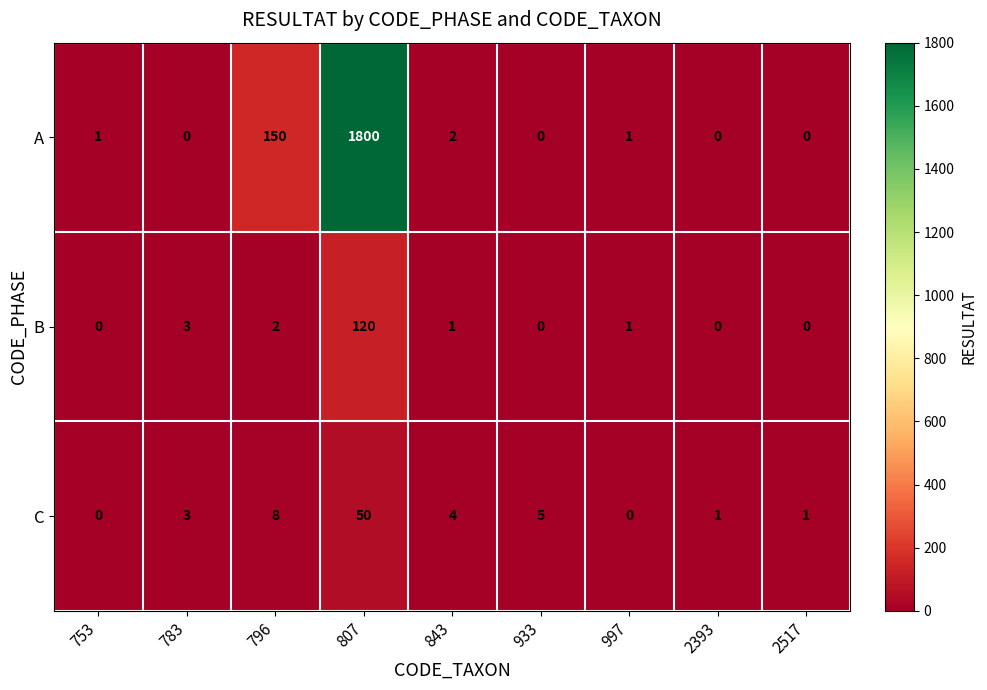

At how many categories does at least one series exceed 853?

1